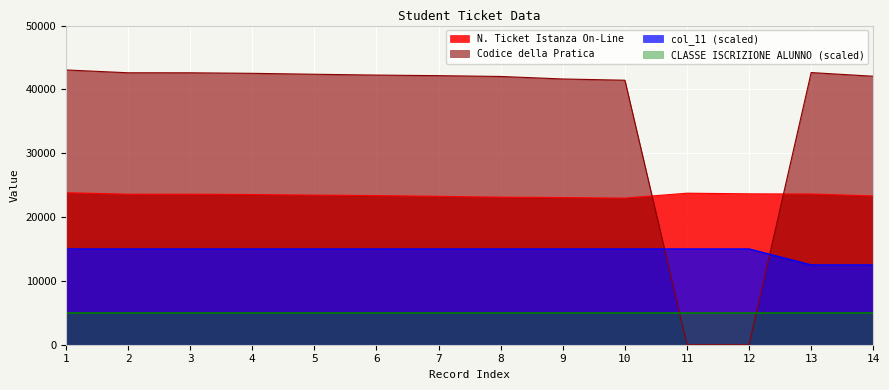

Which has a higher value, 1 or 14?

1